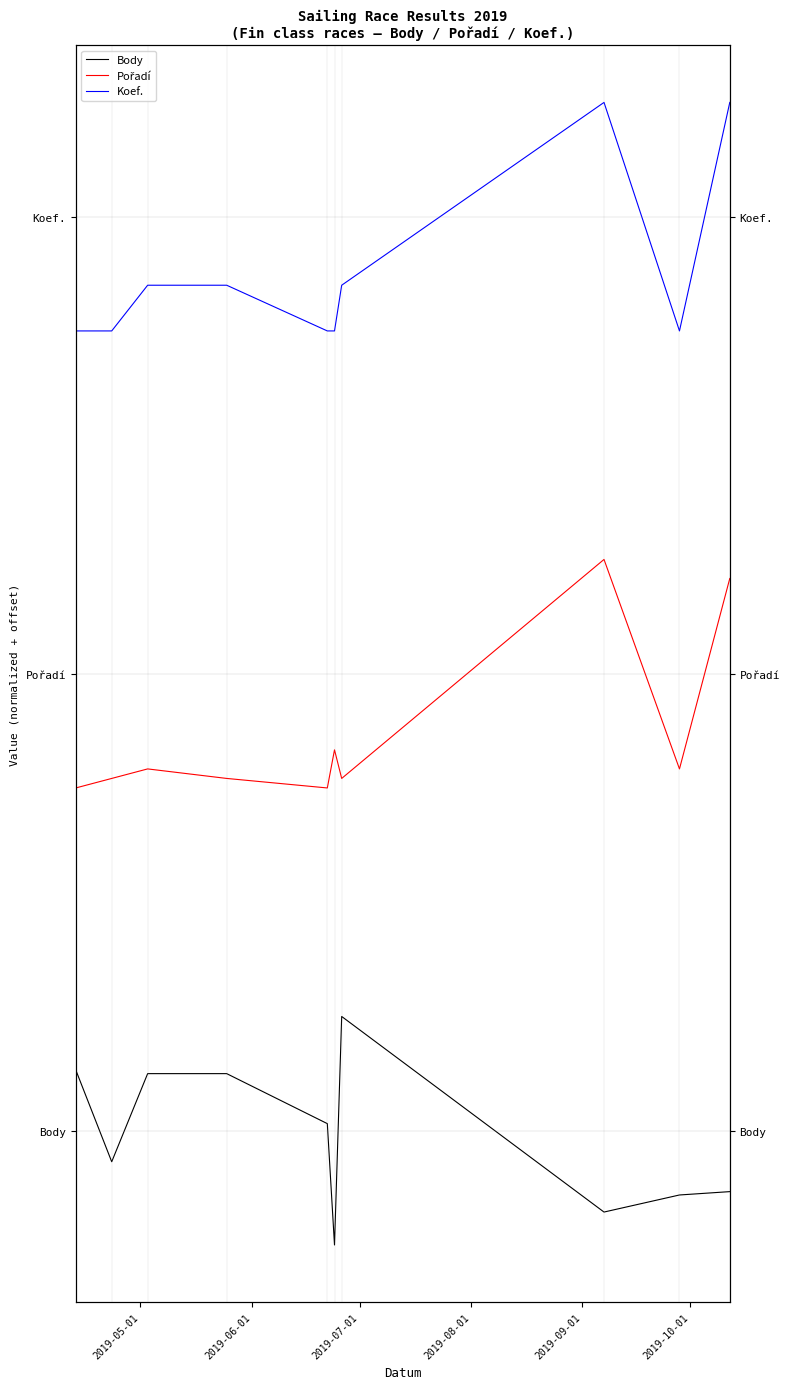

What are all the series names shown in the legend?

Body, Pořadí, Koef.